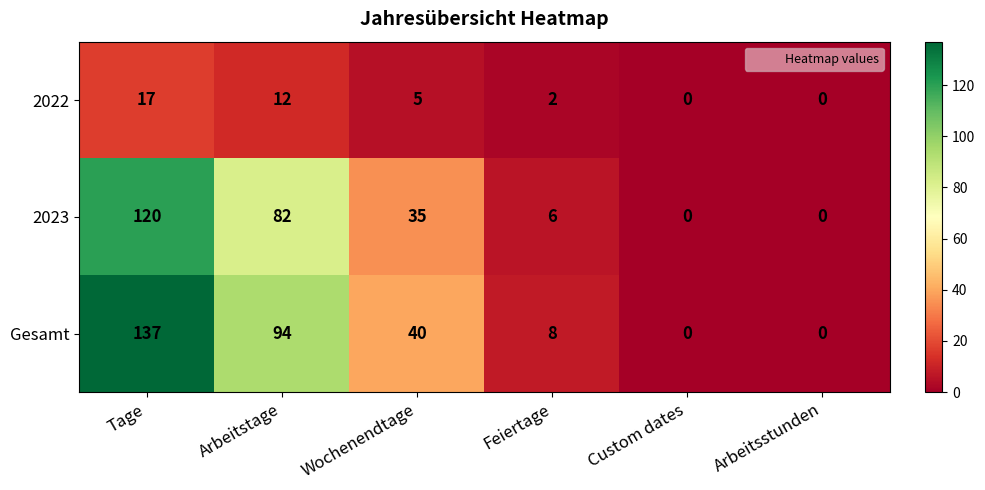

Reading left to right, what are all the values shown in this chart?

2022: 17	12	5	2	0	0
2023: 120	82	35	6	0	0
Gesamt: 137	94	40	8	0	0